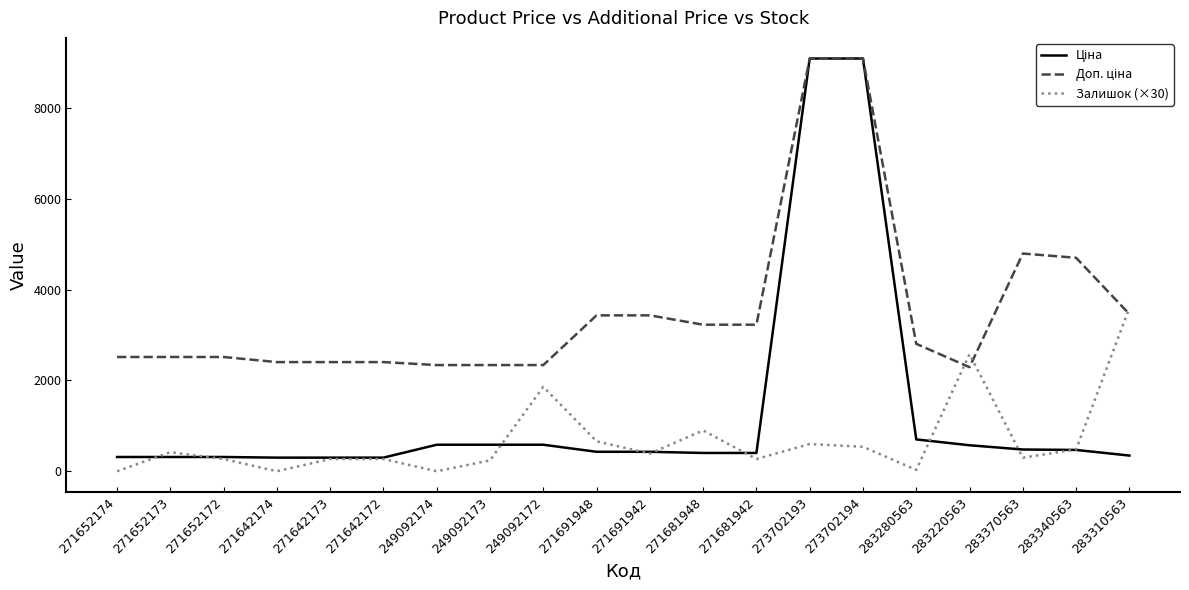

The Залишок (×30) series shows 270.0 at 271652172. True or false?

True